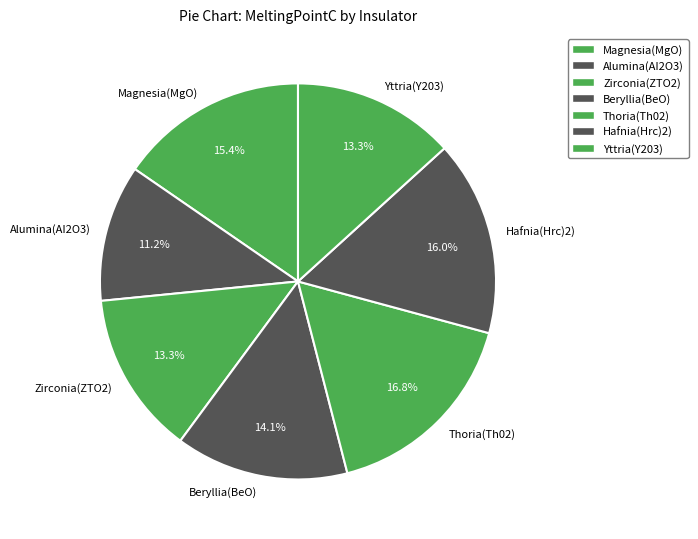

Is there any slice that represents more than half of the pie?

No